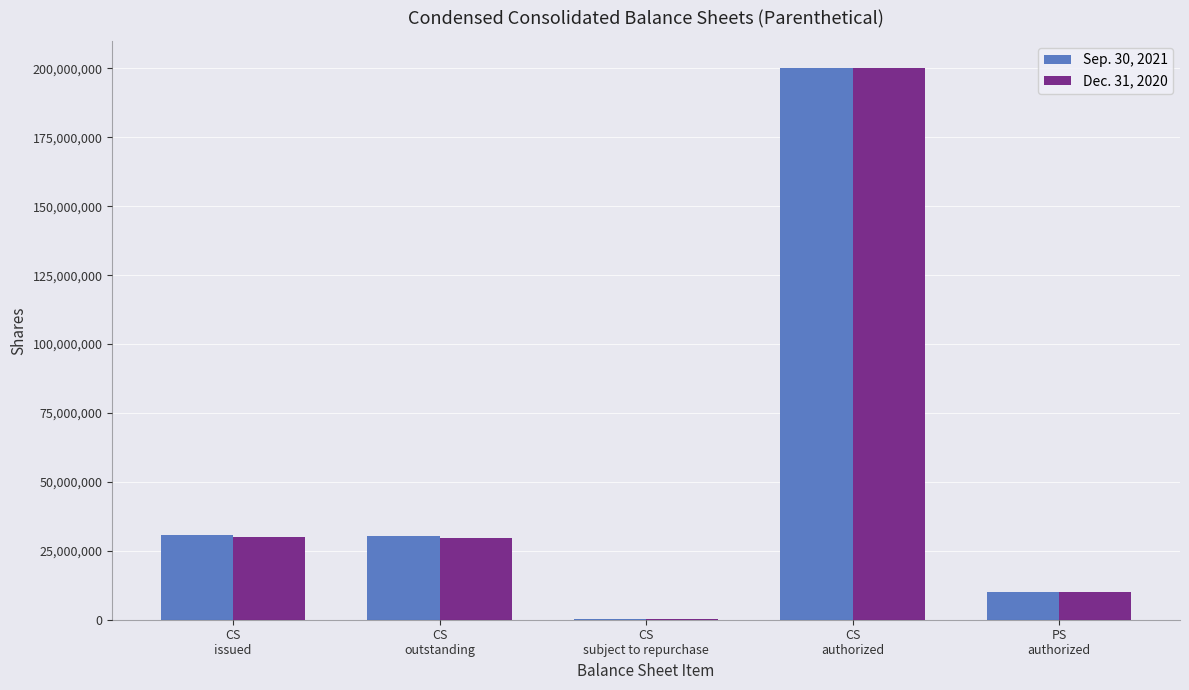

What is the difference between the Sep. 30, 2021 values at PS
authorized and CS
authorized?

190000000